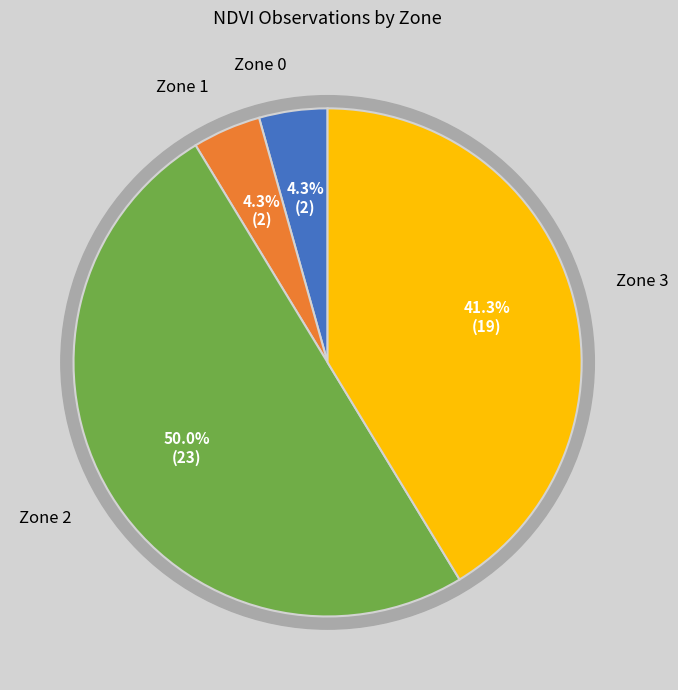

Rank the categories by value from lowest to highest.

Zone 0, Zone 1, Zone 3, Zone 2